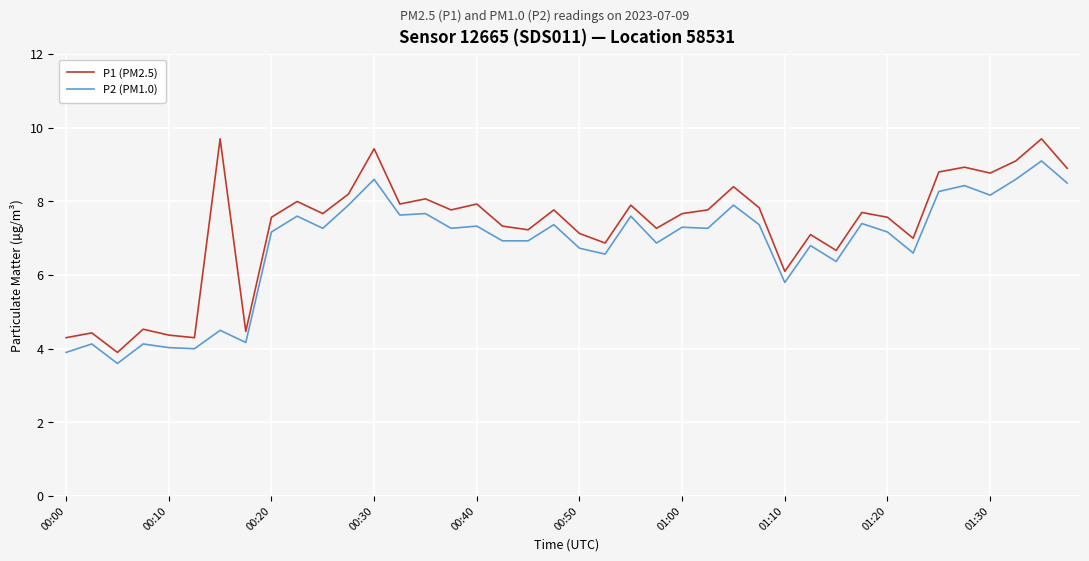

True or false: P2 (PM1.0) and P1 (PM2.5) intersect in this chart.

False